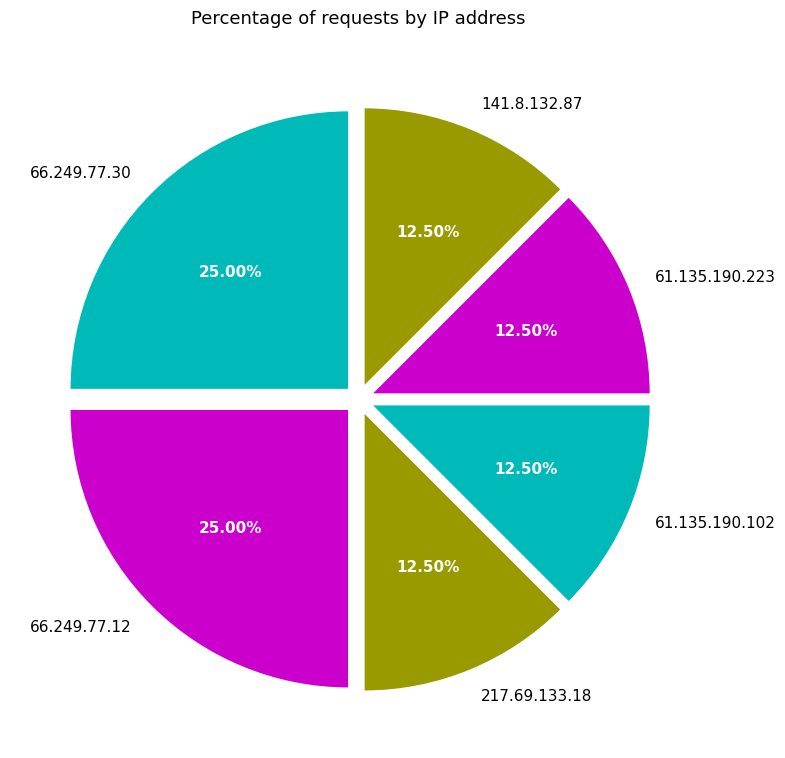

Does 61.135.190.102 represent more than half of the total?

No